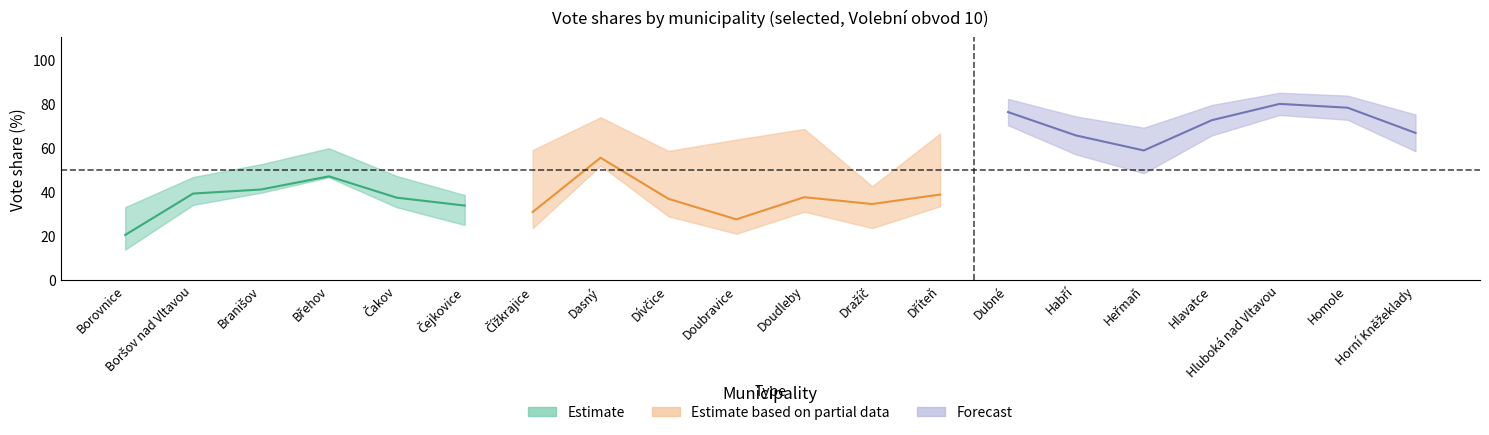

At how many categories does at least one series exceed 21?

20